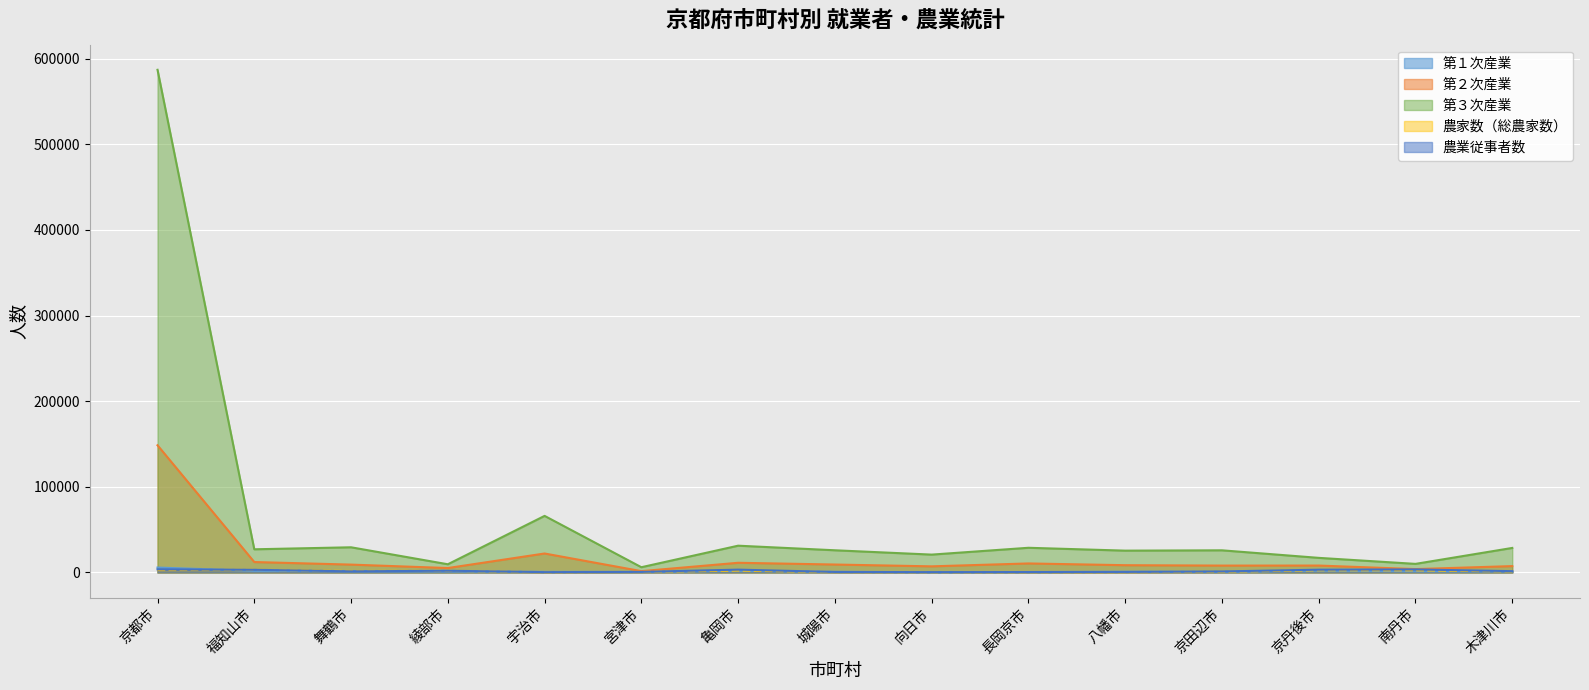

Which series has the largest total across all categories?

第３次産業